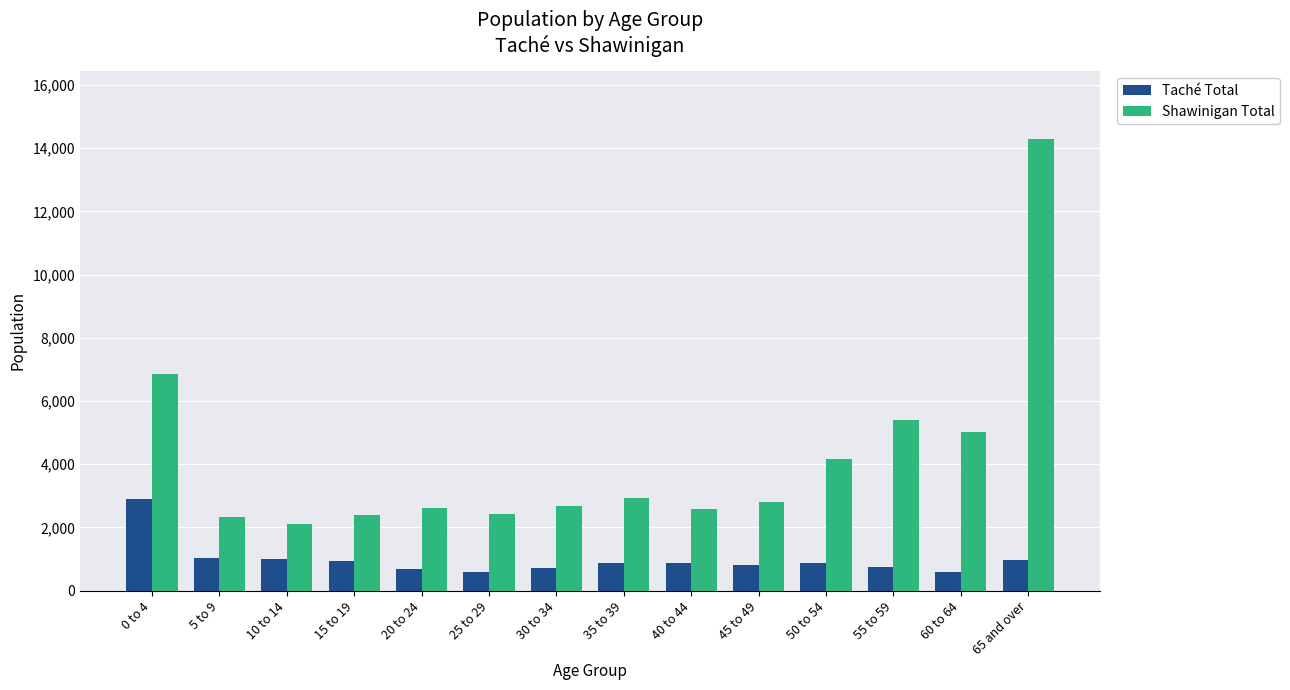

What is the label of the 9th bar from the right?

25 to 29